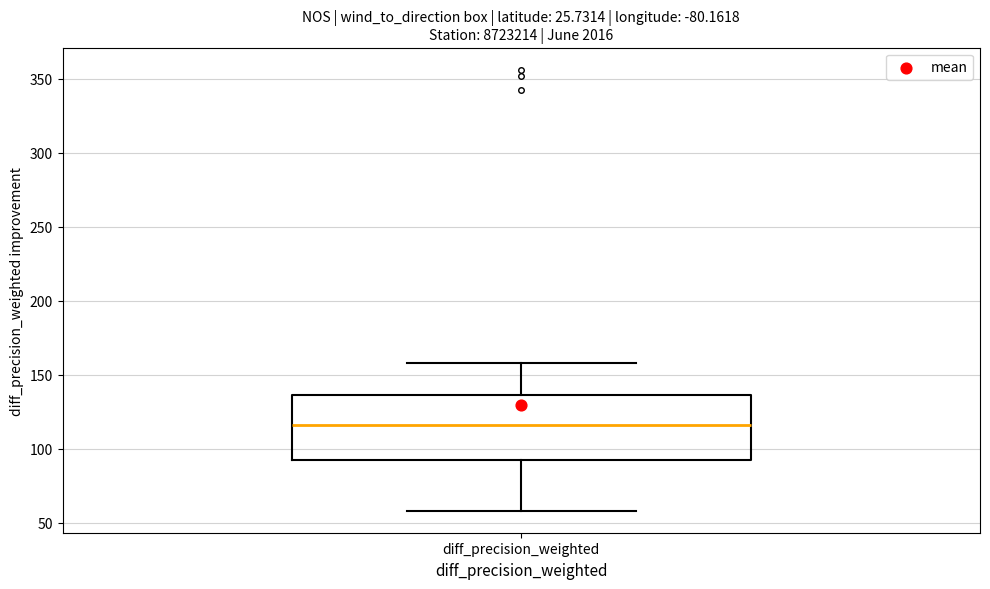

Transcribe this box plot: give where the median line is, the range the box spans, and where the two whiskers end, as read against the y-axis. The values are not printed on the chart, so give them approximately, as read against the axis.

median 115, box 95 to 135, whiskers 60 to 160